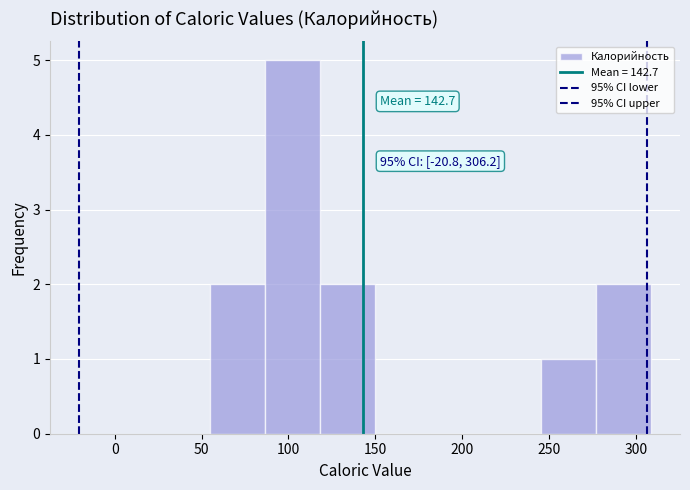

Over which range of the x-axis is the bar tallest?

85 to 120